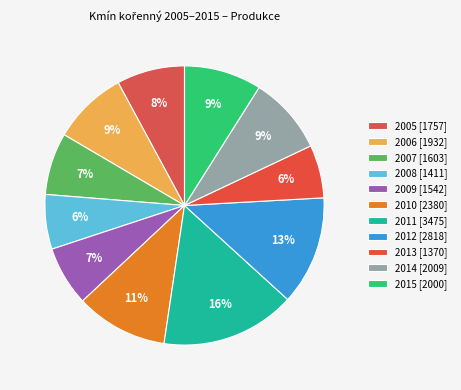

Which slice is the largest?

2011